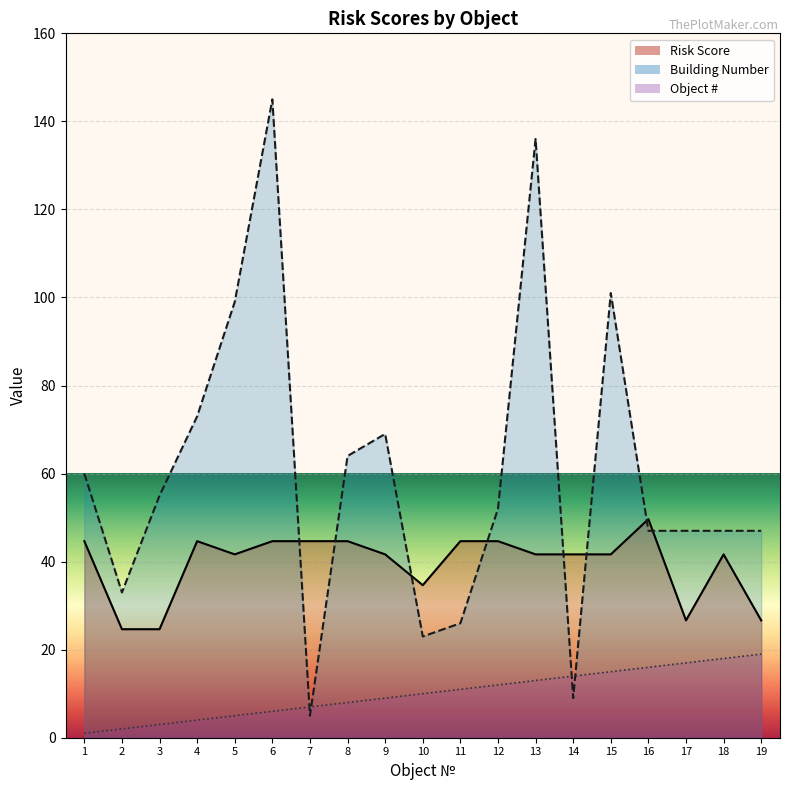

At how many categories does at least one series exceed 92?

4